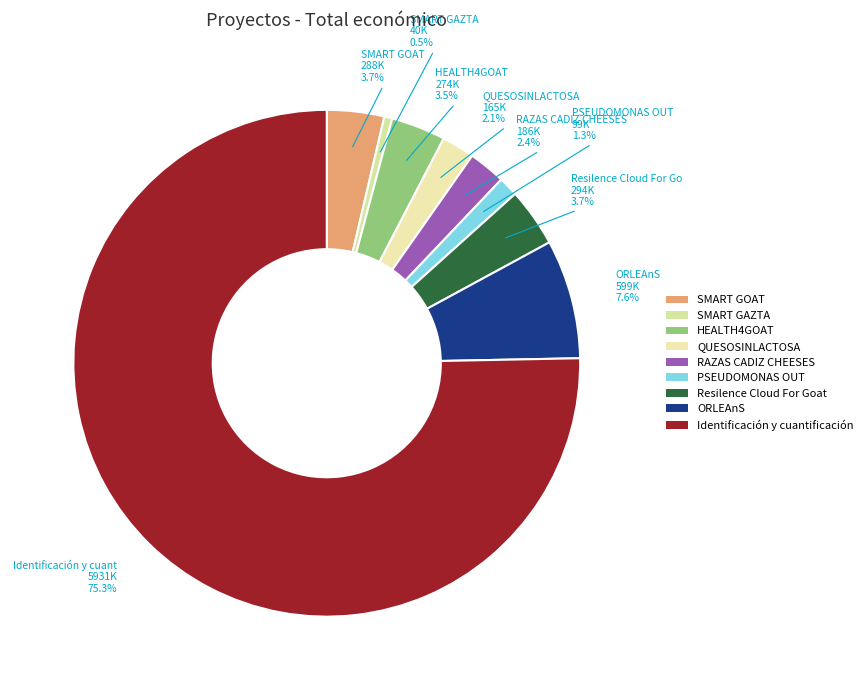

The ORLEAnS slice represents 13% of the pie. True or false?

False